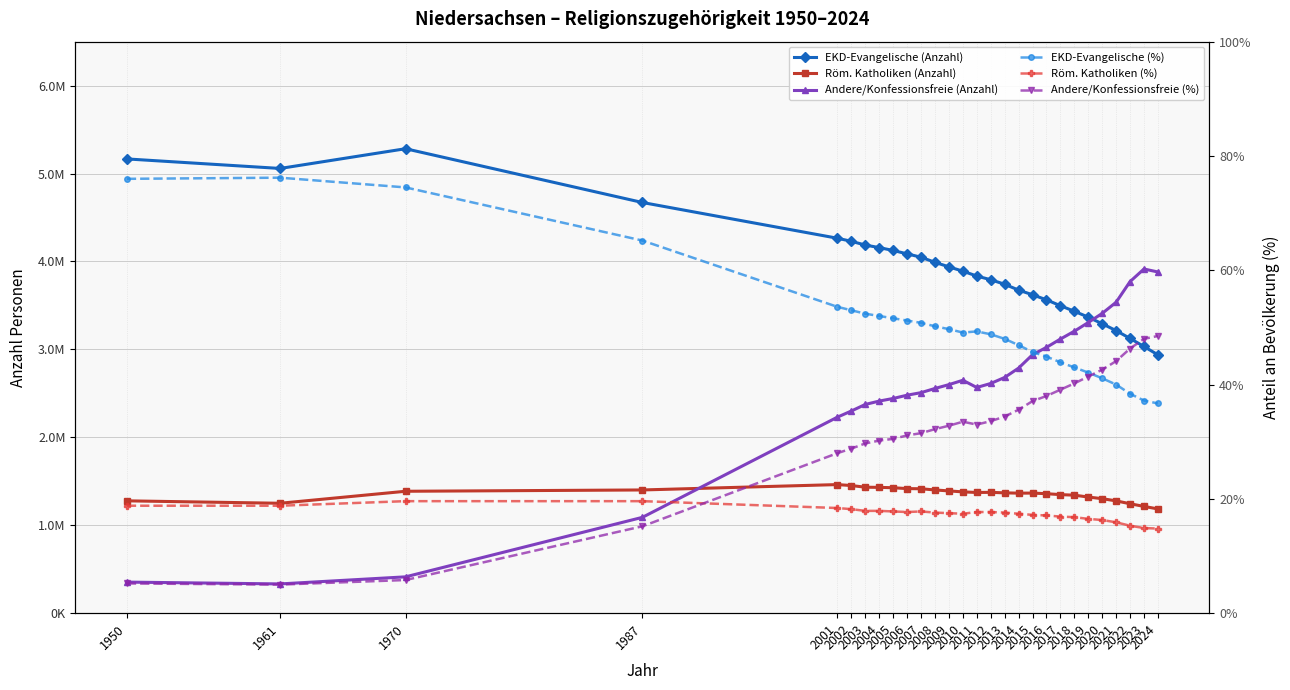

At which category does the chart reach its minimum across all series?

1961